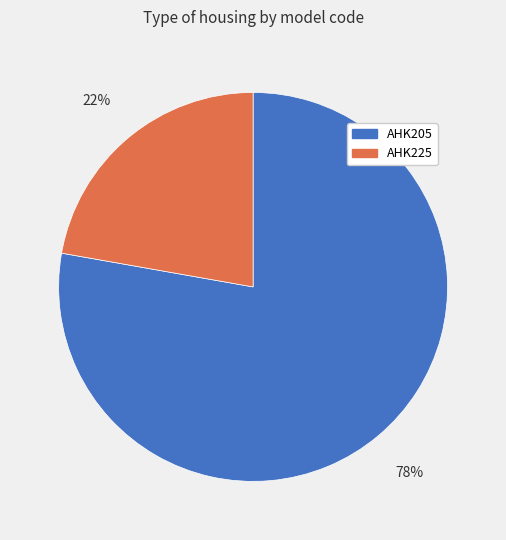

How many segments does this pie chart have?

2